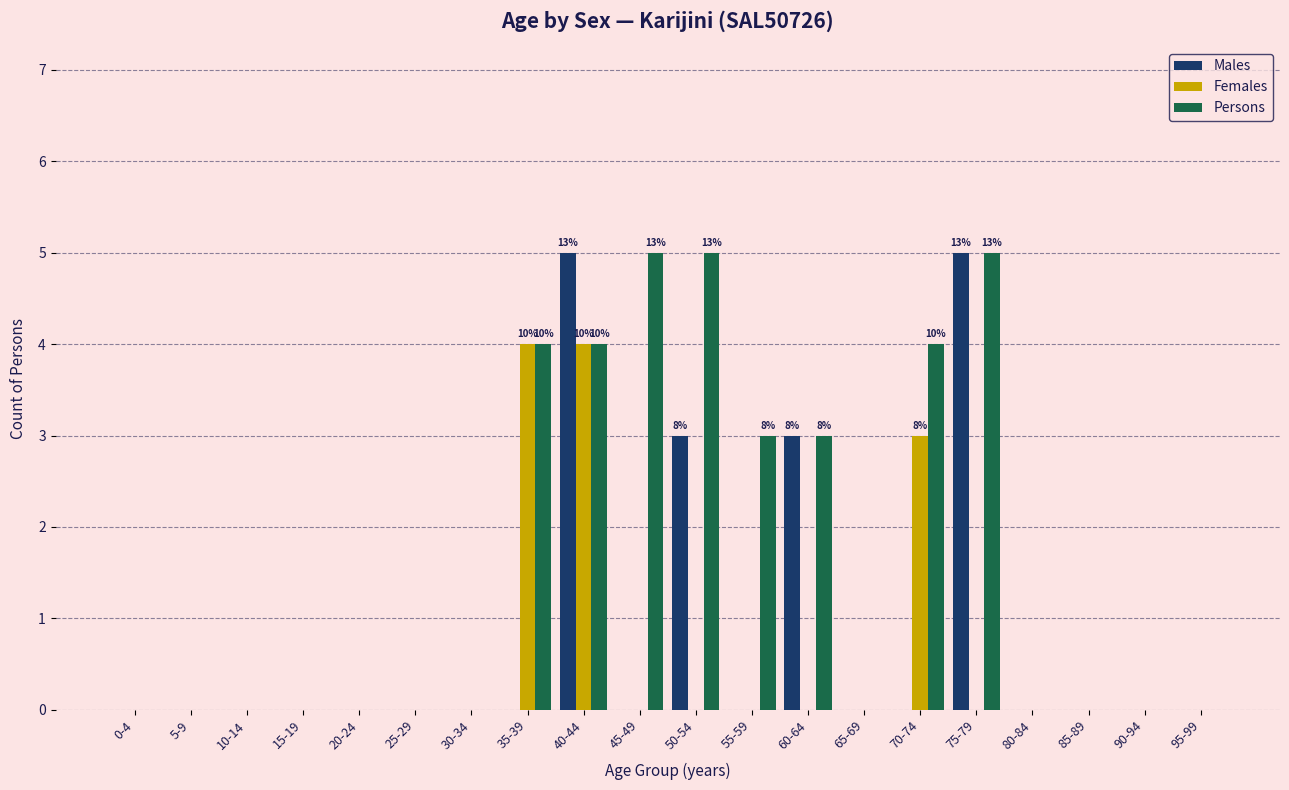

Is it true that Males equals 0 at 20-24?

True